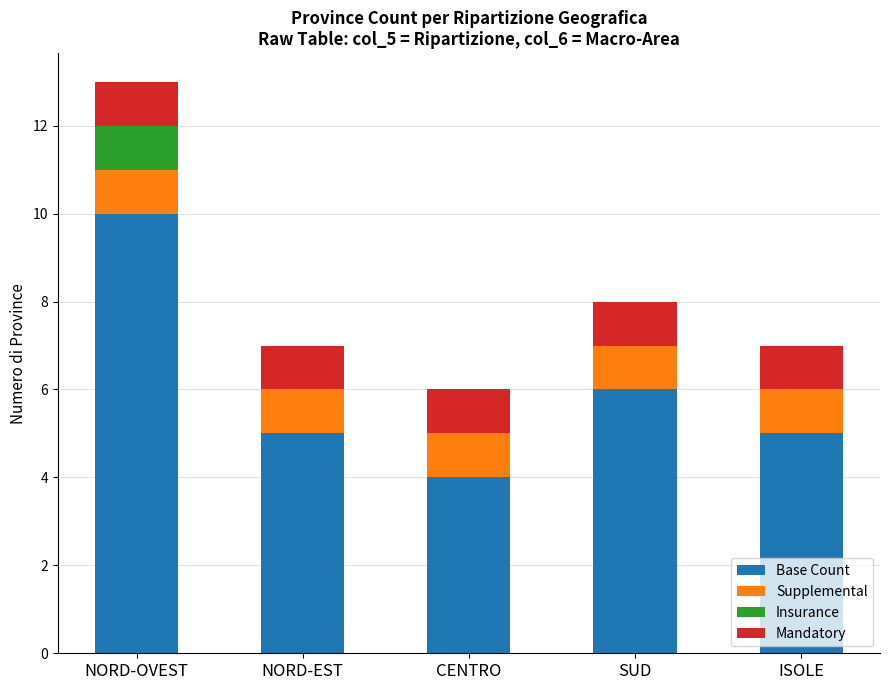

What is the sum of the Base Count values at NORD-OVEST and CENTRO?

14